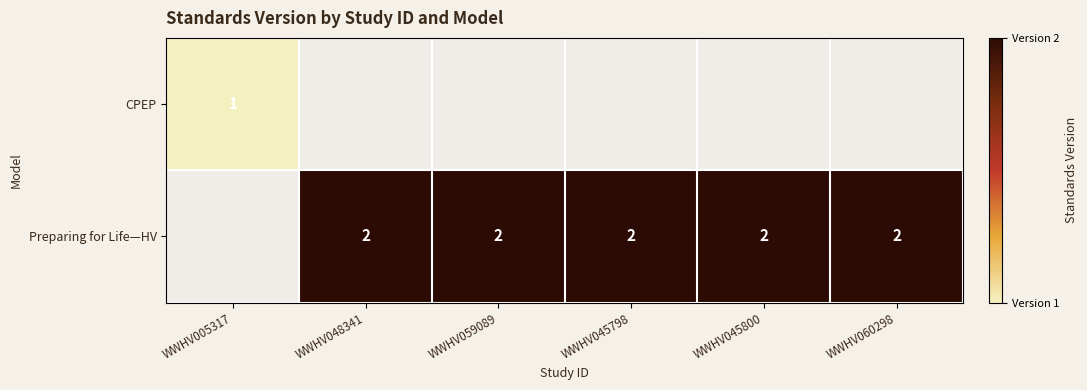

What is the sum of the Preparing for Life—HV values at WWHV060298 and WWHV059089?

4